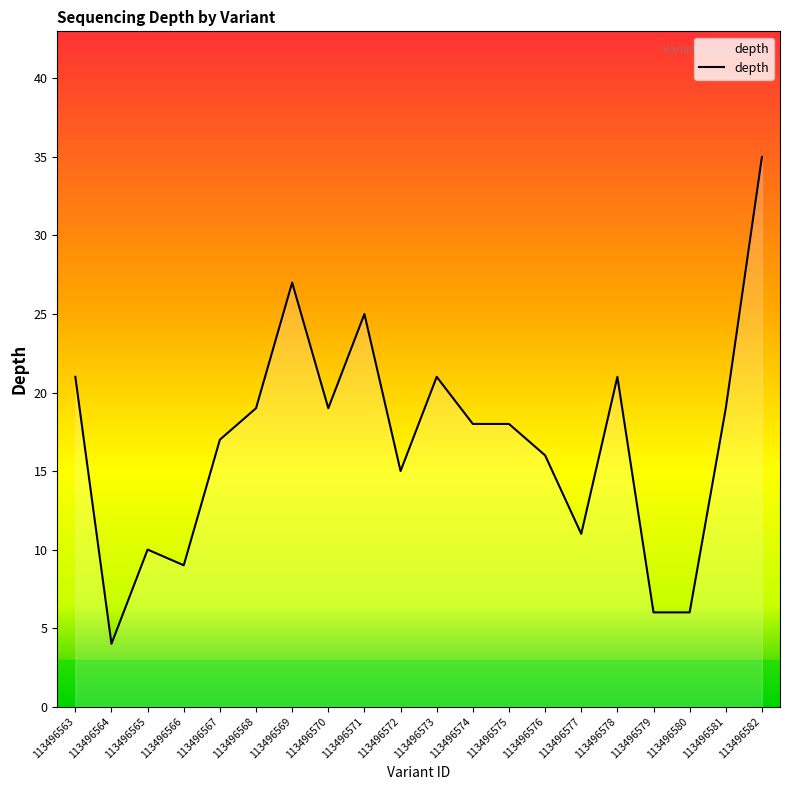

The value at 113496575 is 18. True or false?

True